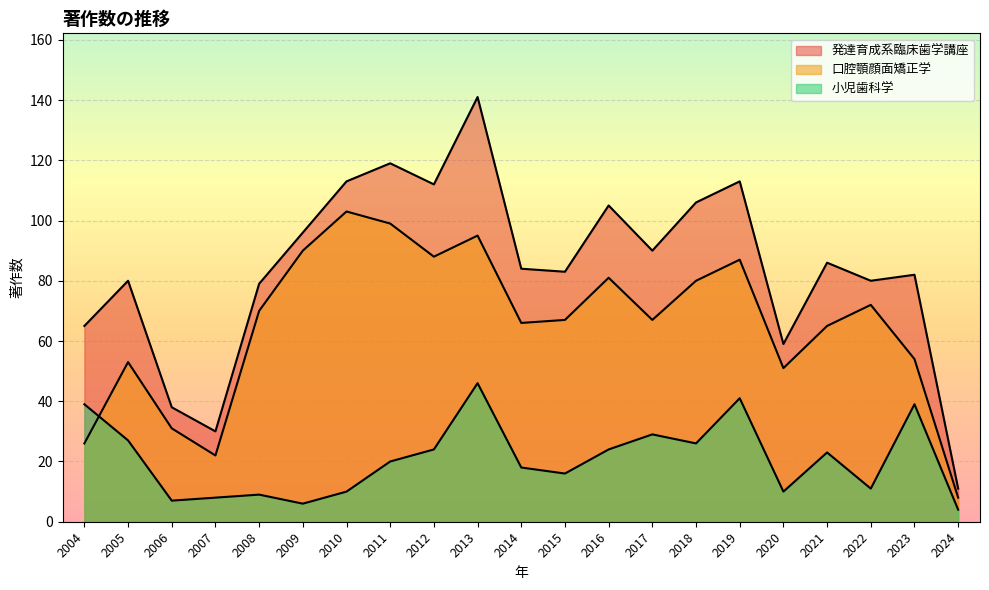

What value does the 小児歯科学 series have at 2019?

41